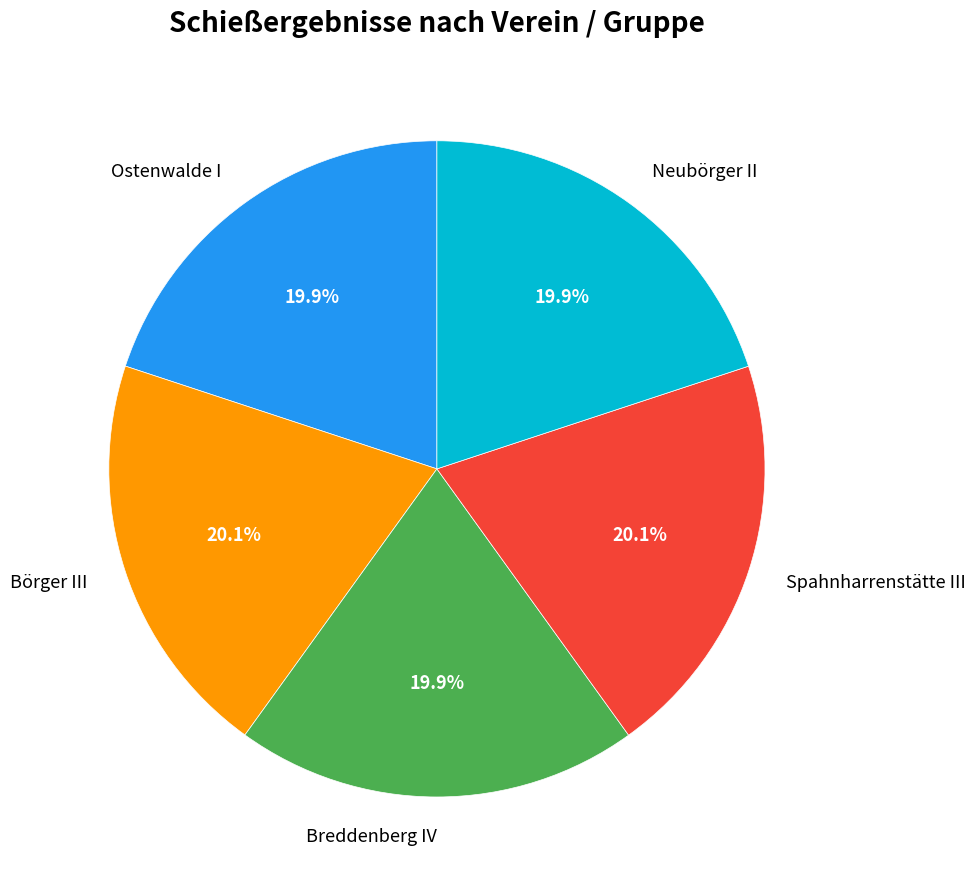

How many segments does this pie chart have?

5